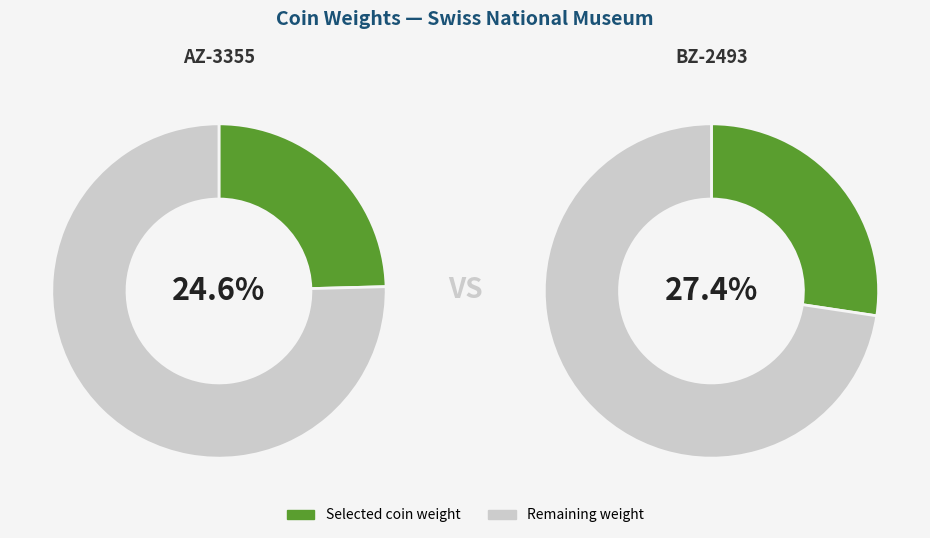

True or false: BZ-2493 accounts for 35% of the total.

False